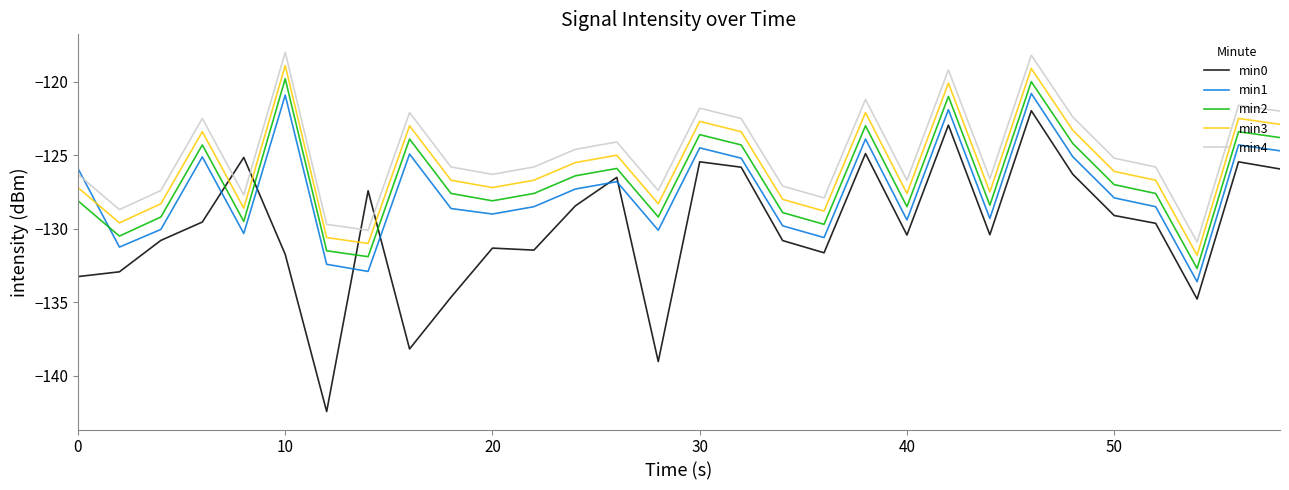

Which series has the widest spread of values?

min0